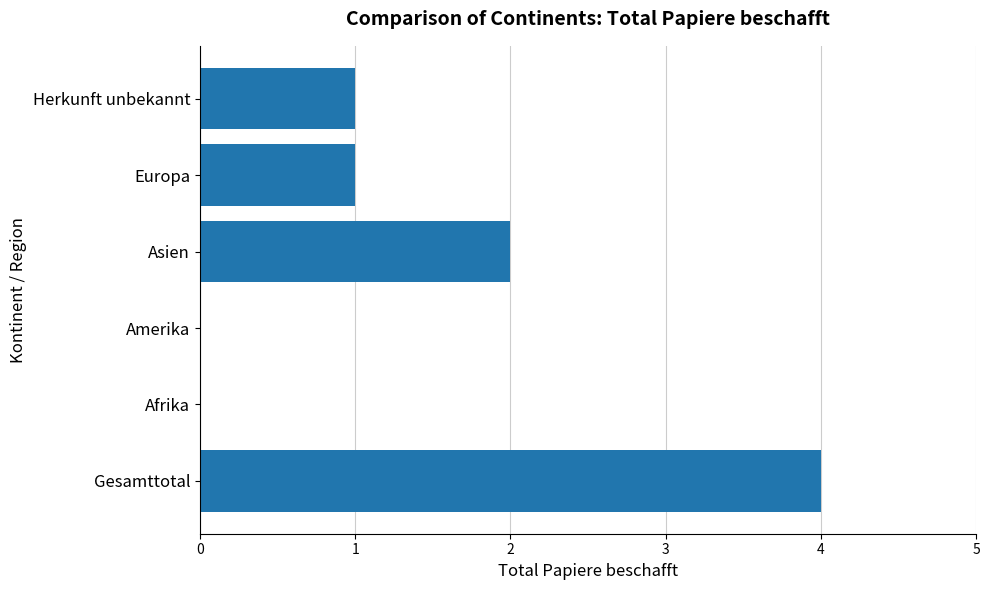

What is the greatest value displayed?

4